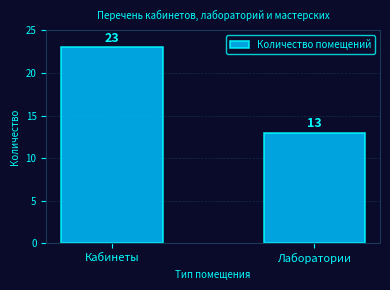

Reading left to right, what are all the values shown in this chart?

Кабинеты=23	Лаборатории=13